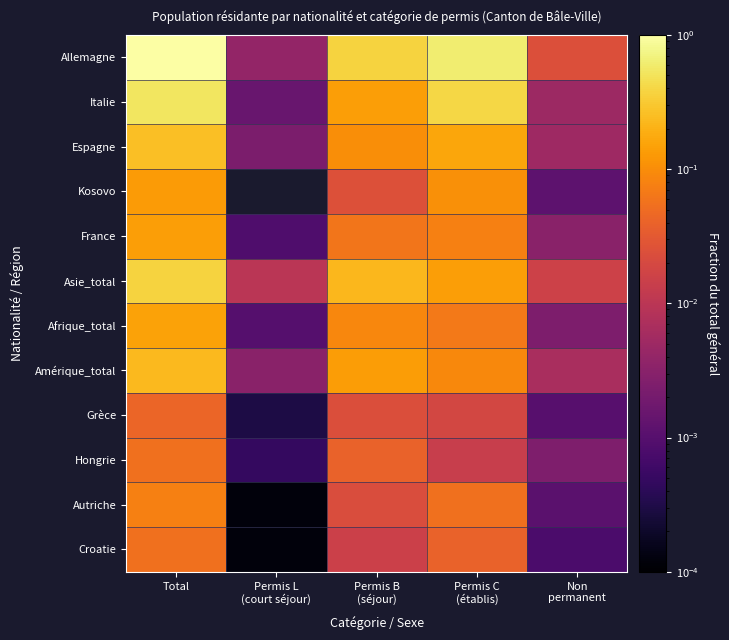

Reading left to right, transcribe all the data shown in this chart.

Allemagne: Total=1.0	Permis L
(court séjour)=0.0	Permis B
(séjour)=0.4	Permis C
(établis)=0.6	Non
permanent=0.0
Italie: Total=0.5	Permis L
(court séjour)=0.0	Permis B
(séjour)=0.1	Permis C
(établis)=0.4	Non
permanent=0.0
Espagne: Total=0.3	Permis L
(court séjour)=0.0	Permis B
(séjour)=0.1	Permis C
(établis)=0.2	Non
permanent=0.0
Kosovo: Total=0.1	Permis L
(court séjour)=0.0	Permis B
(séjour)=0.0	Permis C
(établis)=0.1	Non
permanent=0.0
France: Total=0.1	Permis L
(court séjour)=0.0	Permis B
(séjour)=0.1	Permis C
(établis)=0.1	Non
permanent=0.0
Asie_total: Total=0.4	Permis L
(court séjour)=0.0	Permis B
(séjour)=0.2	Permis C
(établis)=0.1	Non
permanent=0.0
Afrique_total: Total=0.2	Permis L
(court séjour)=0.0	Permis B
(séjour)=0.1	Permis C
(établis)=0.1	Non
permanent=0.0
Amérique_total: Total=0.2	Permis L
(court séjour)=0.0	Permis B
(séjour)=0.1	Permis C
(établis)=0.1	Non
permanent=0.0
Grèce: Total=0.0	Permis L
(court séjour)=0.0	Permis B
(séjour)=0.0	Permis C
(établis)=0.0	Non
permanent=0.0
Hongrie: Total=0.1	Permis L
(court séjour)=0.0	Permis B
(séjour)=0.0	Permis C
(établis)=0.0	Non
permanent=0.0
Autriche: Total=0.1	Permis L
(court séjour)=0.0	Permis B
(séjour)=0.0	Permis C
(établis)=0.1	Non
permanent=0.0
Croatie: Total=0.1	Permis L
(court séjour)=0.0	Permis B
(séjour)=0.0	Permis C
(établis)=0.0	Non
permanent=0.0